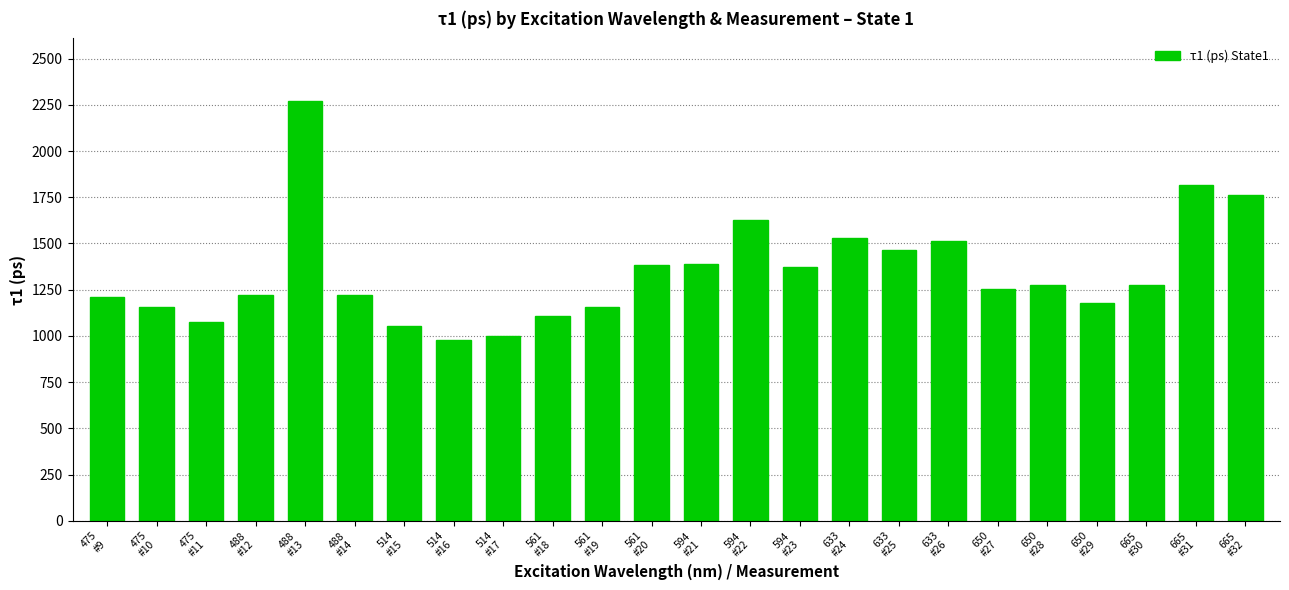

Is it true that the value at 594
#23 is 1375.1?

True